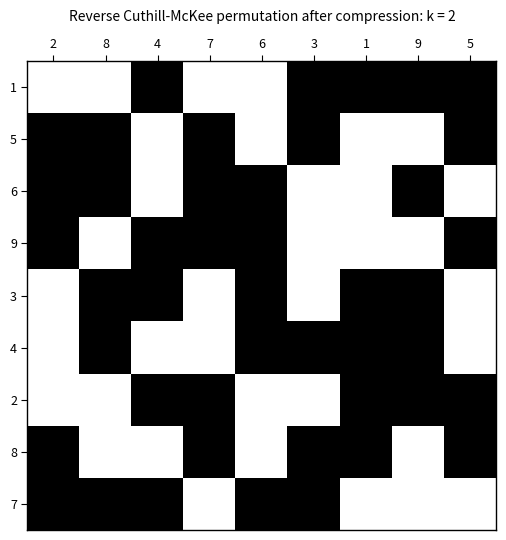

List the series in order of their peak value, highest first.

1, 5, 6, 9, 3, 4, 2, 8, 7